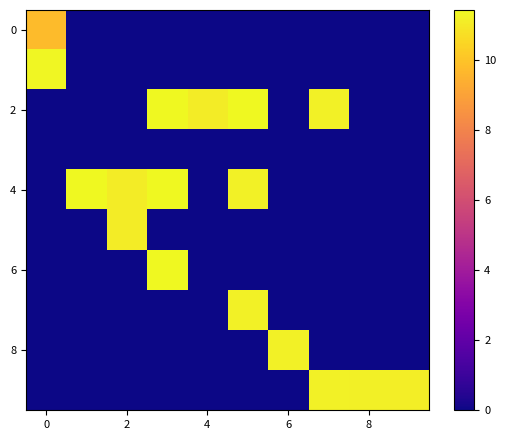

Count the number of data series in this chart.

10